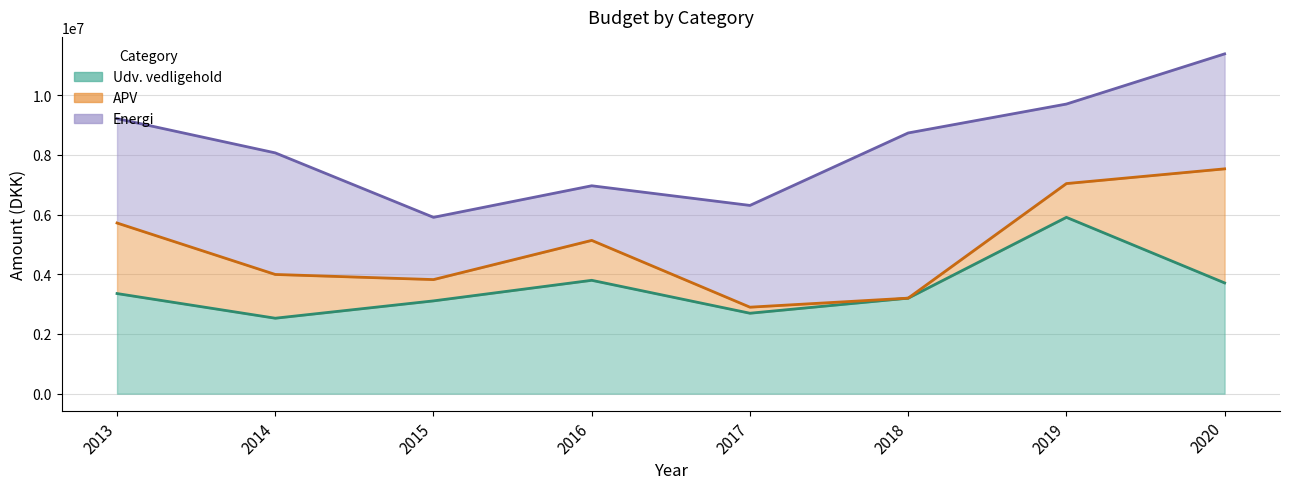

True or false: Udv. vedligehold has a value of 2160328.1 at 2016.

False